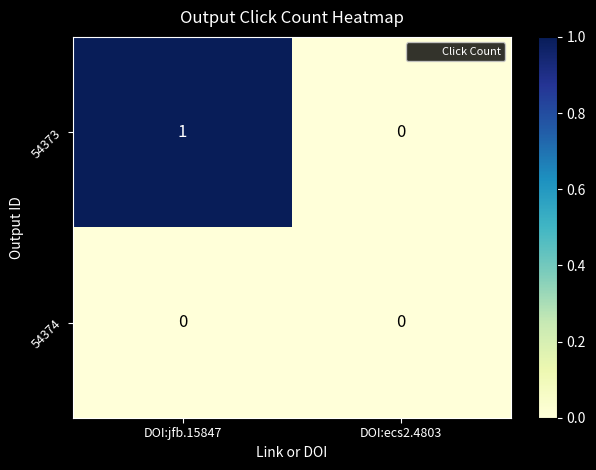

Is it true that 54374 equals 0 at DOI:jfb.15847?

True